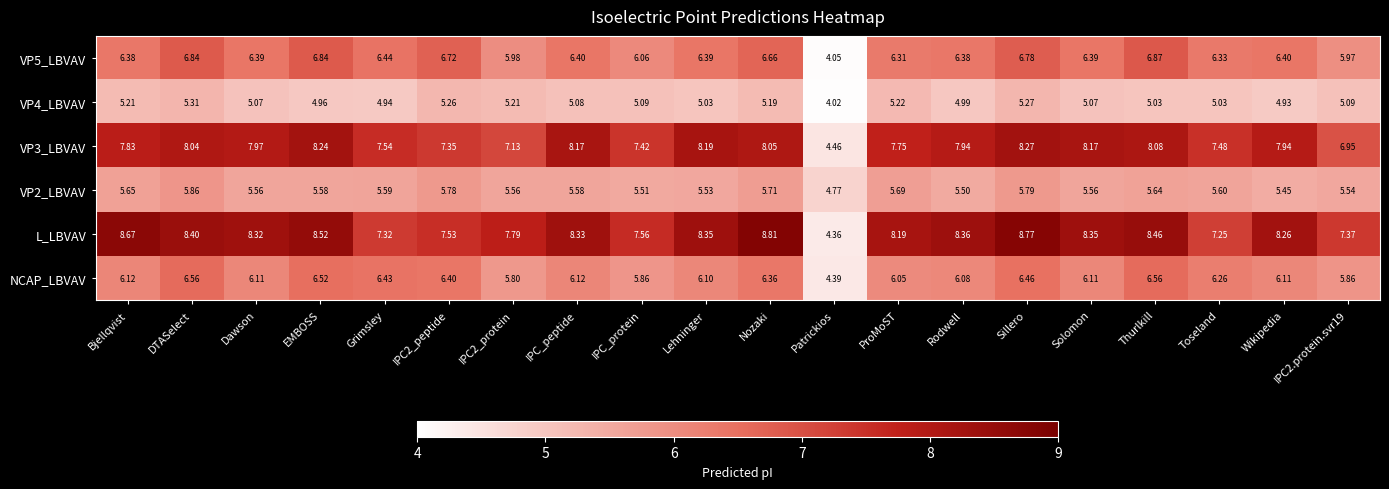

List the series in order of their peak value, lowest first.

VP4_LBVAV, VP2_LBVAV, NCAP_LBVAV, VP5_LBVAV, VP3_LBVAV, L_LBVAV